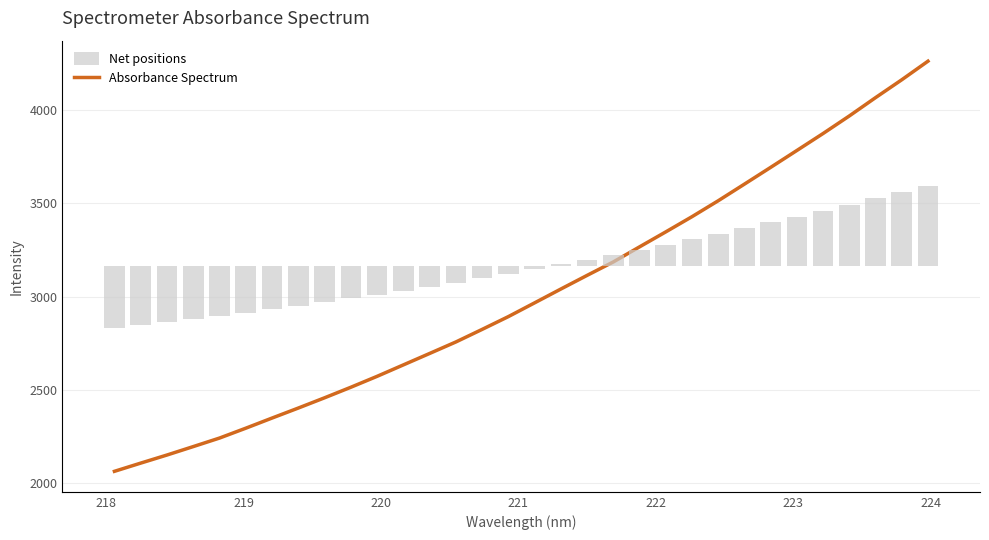

Count the number of data series in this chart.

2